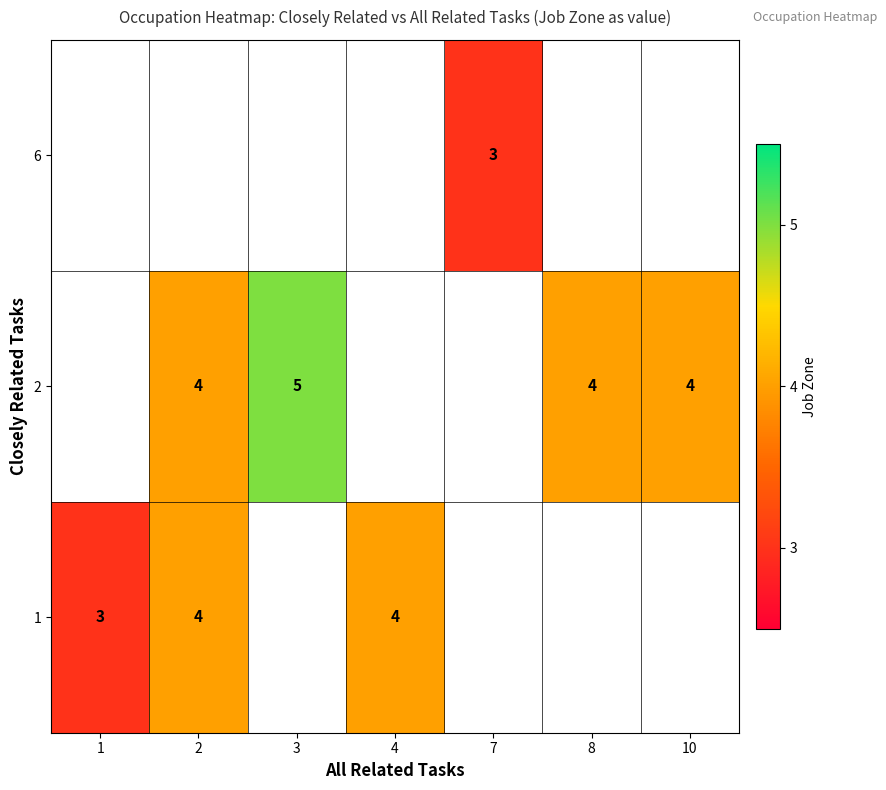

At which category does the chart reach its minimum across all series?

7